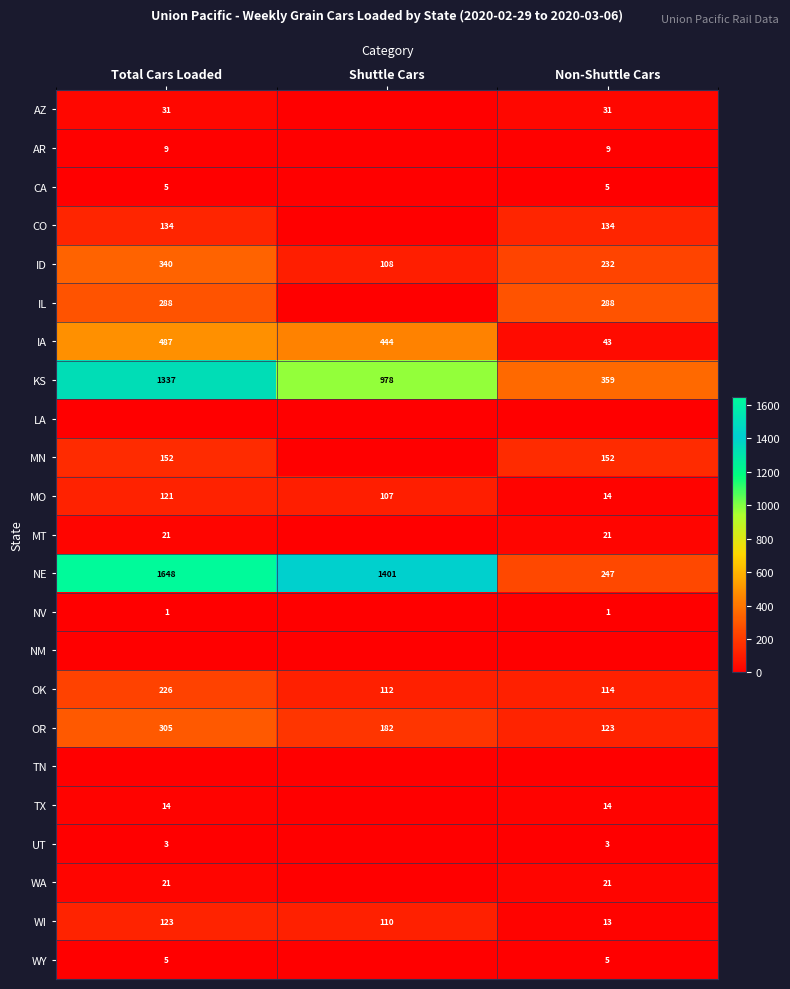

What is the average value of the KS series?

891